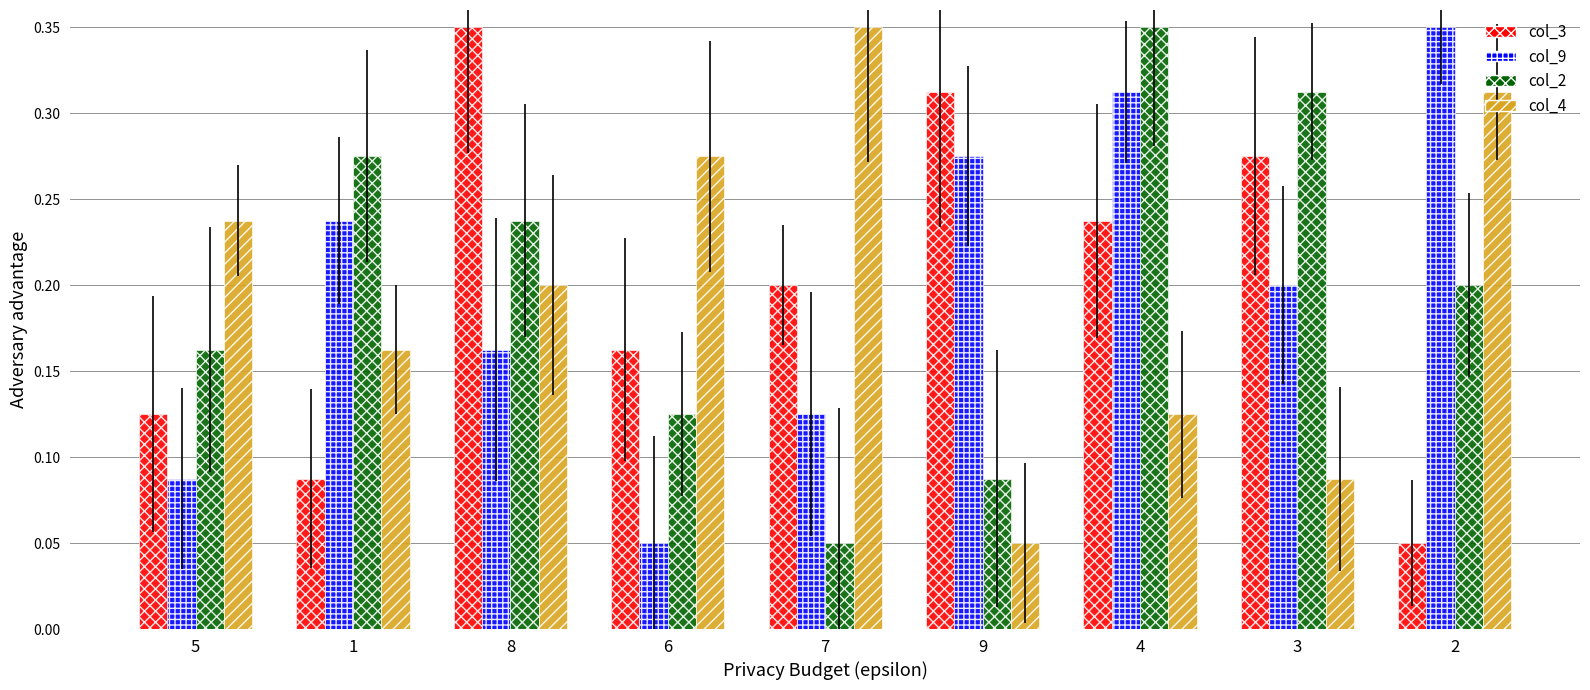

What is the sum of all col_2 values?

1.8